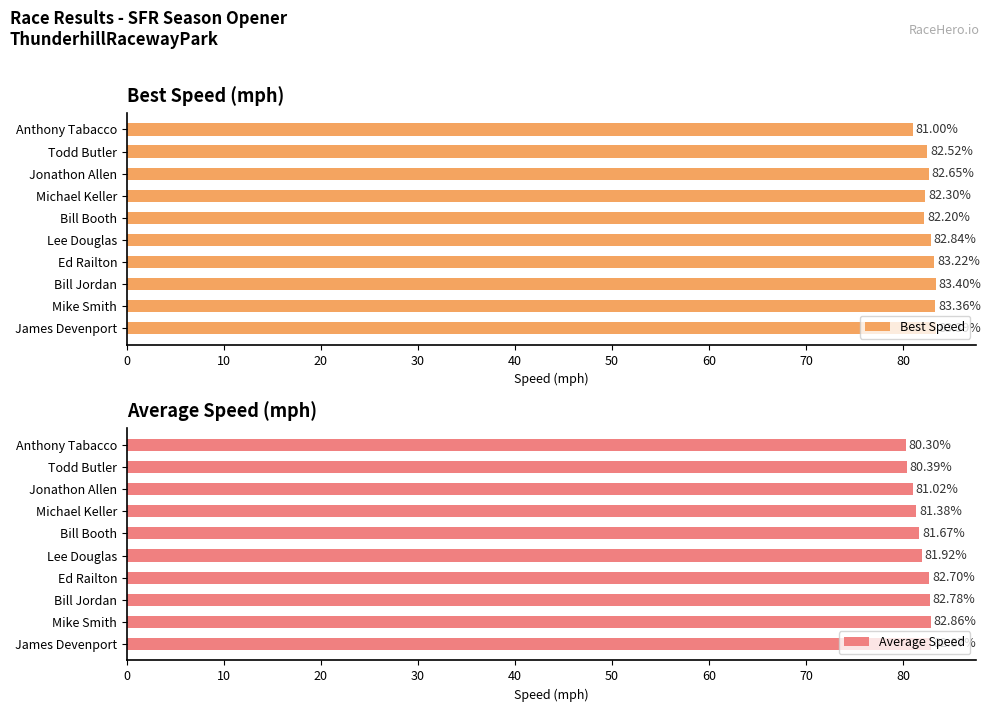

Reading left to right, what are all the values shown in this chart?

Best Speed: 0=83.4	10=83.4	20=83.4	30=83.2	40=82.8	50=82.2	60=82.3	70=82.7	80=82.5	90=81.0
Average Speed: 0=82.9	10=82.9	20=82.8	30=82.7	40=81.9	50=81.7	60=81.4	70=81.0	80=80.4	90=80.3